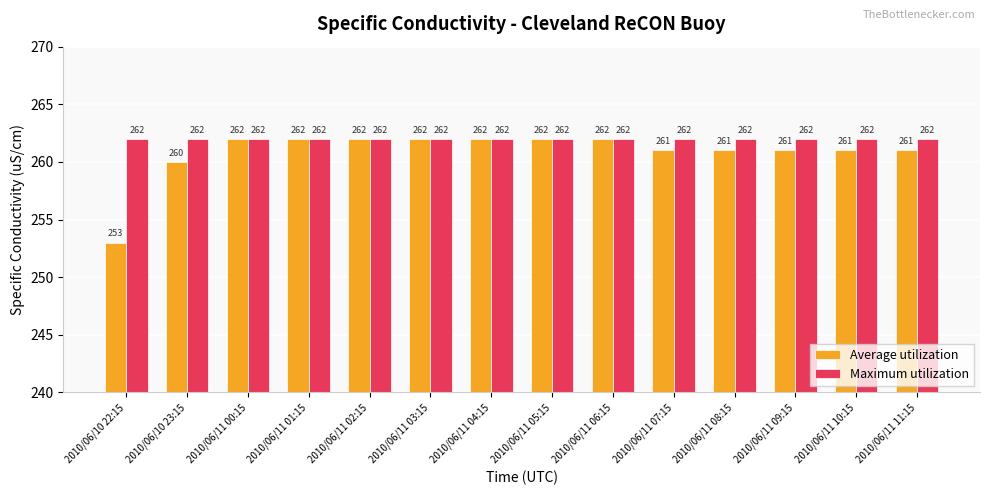

The value of Average utilization at 2010/06/11 07:15 is 261. True or false?

True